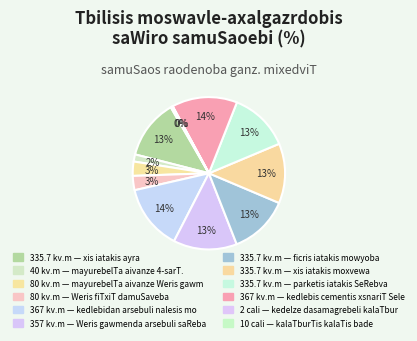

Does any single category account for the majority?

No